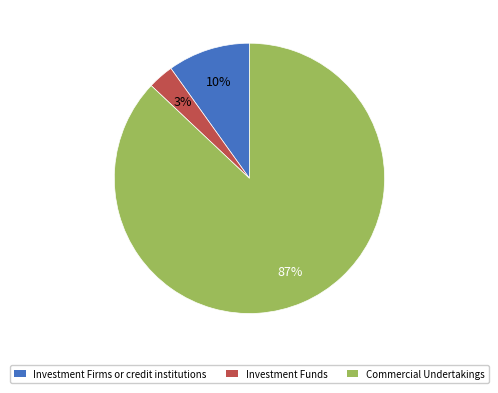

Which has a higher value, Investment Firms or credit institutions or Commercial Undertakings?

Commercial Undertakings